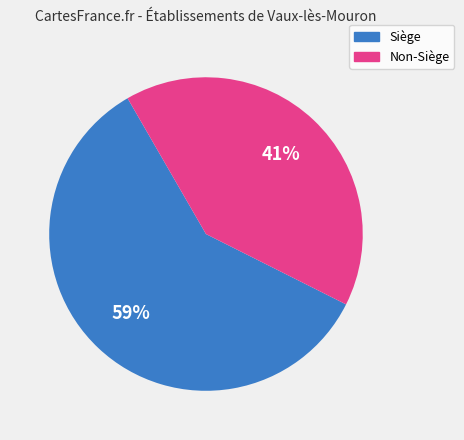

What is the largest slice in the pie chart?

Siège